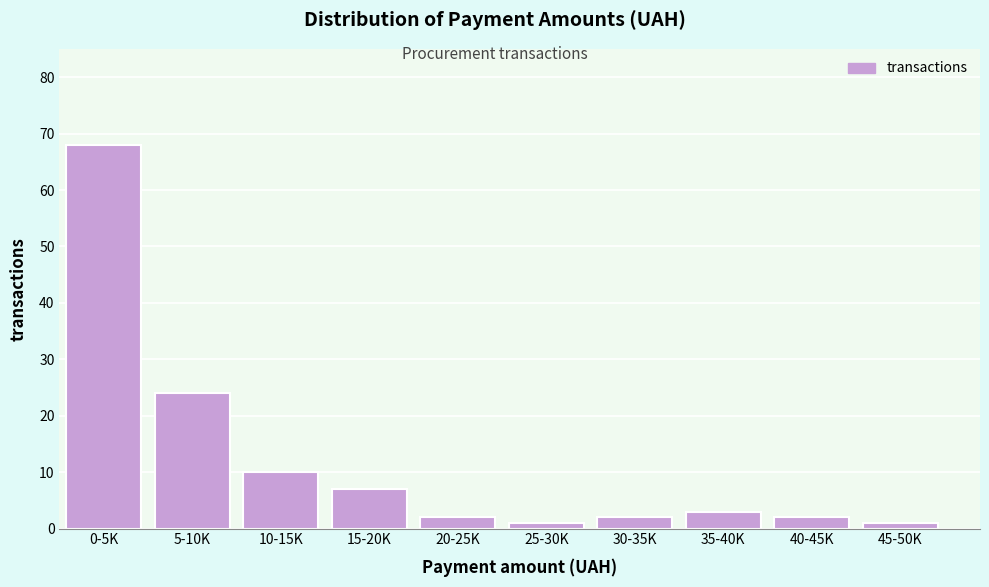

Reading left to right, what are all the values shown in this chart?

0-5K=68	5-10K=24	10-15K=10	15-20K=7	20-25K=2	25-30K=1	30-35K=2	35-40K=3	40-45K=2	45-50K=1